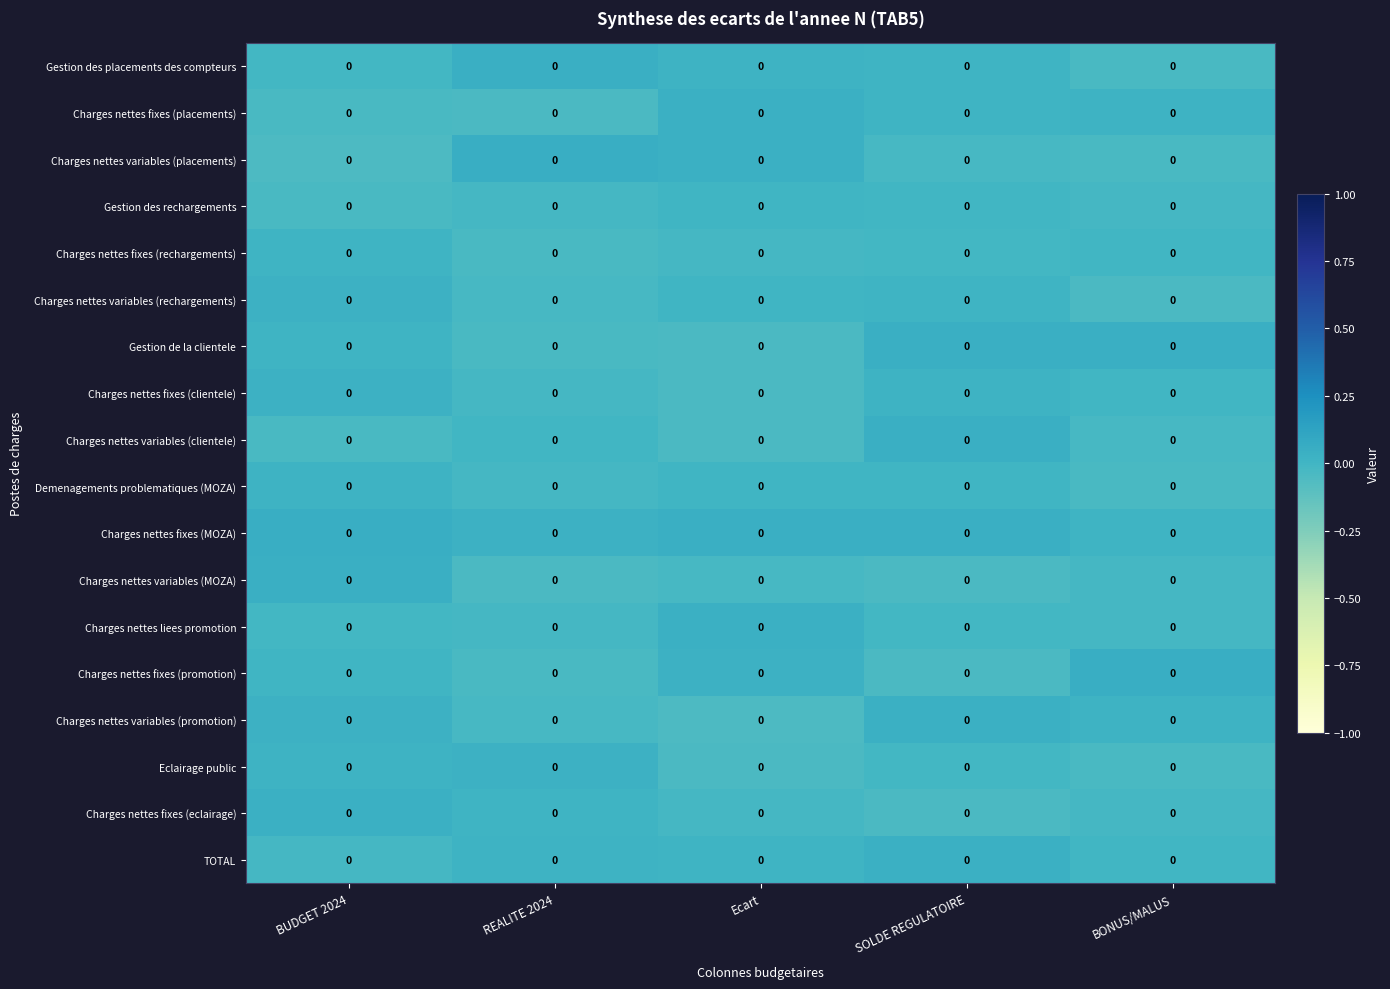

Which series has the largest total across all categories?

Charges nettes fixes (MOZA)